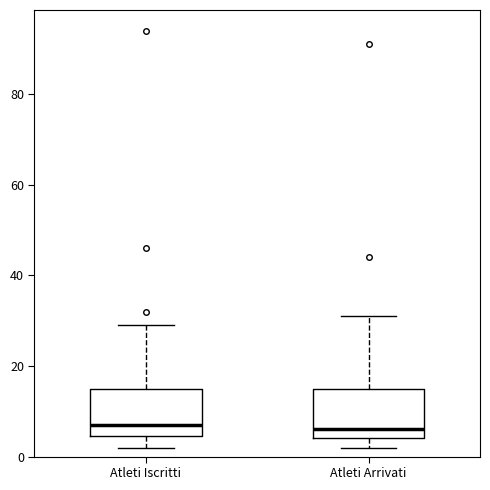

Reading left to right, read every box against the y-axis: the position of its median line, the range the box covers, and the ends of its whiskers. The values are not printed on the chart, so give them approximately, as read against the axis.

Atleti Iscritti: median 8, box 4 to 16, whiskers 2 to 30
Atleti Arrivati: median 6, box 4 to 16, whiskers 2 to 32